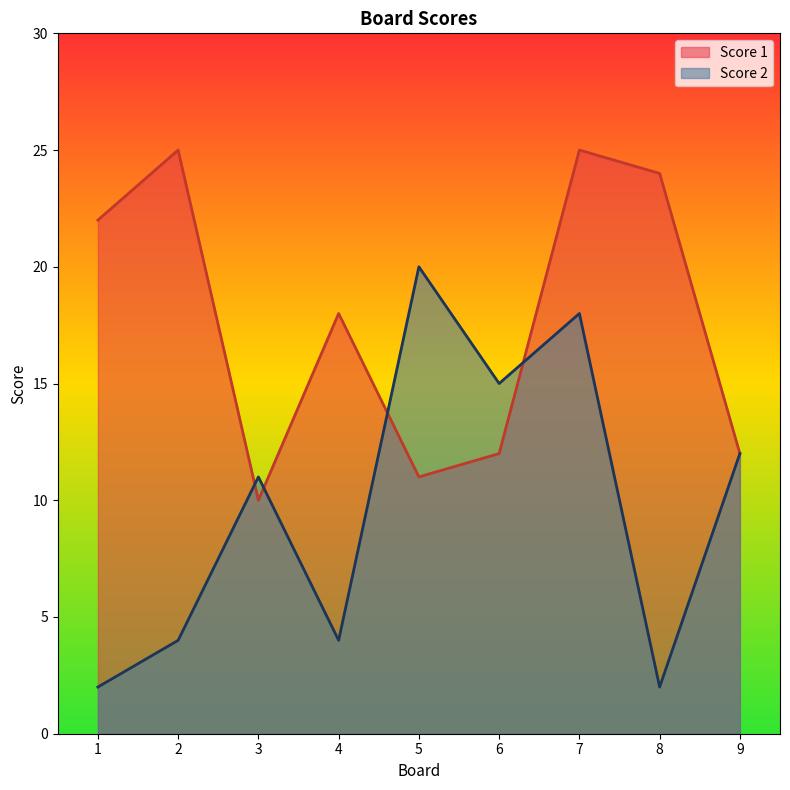

What is the spread (max minus min) of values at 2?

21